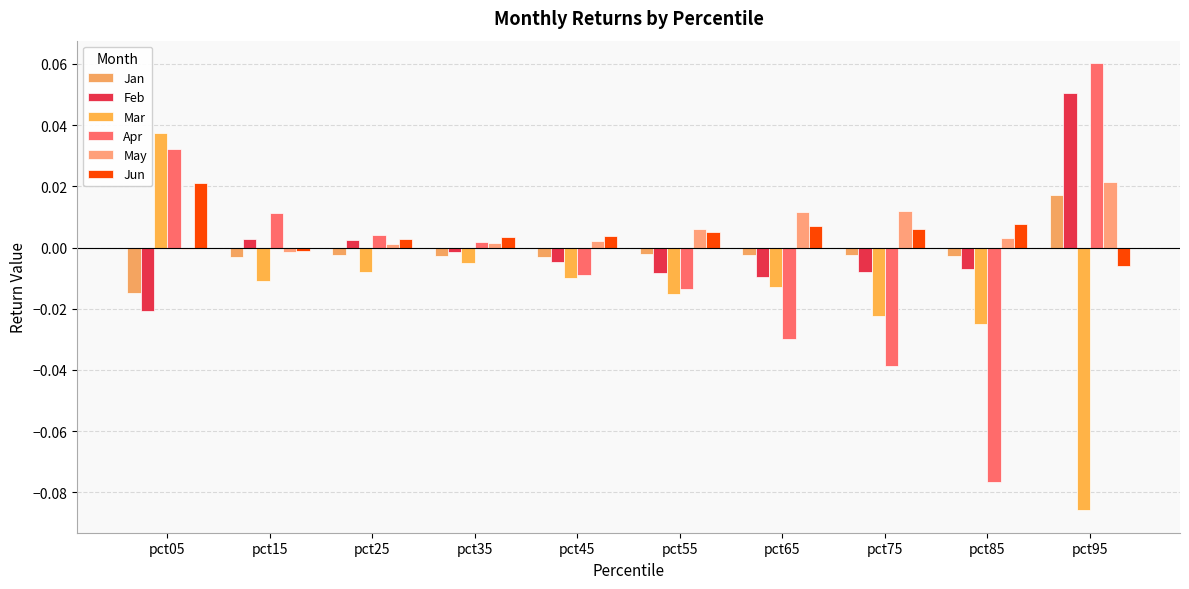

Which series has the largest total across all categories?

May